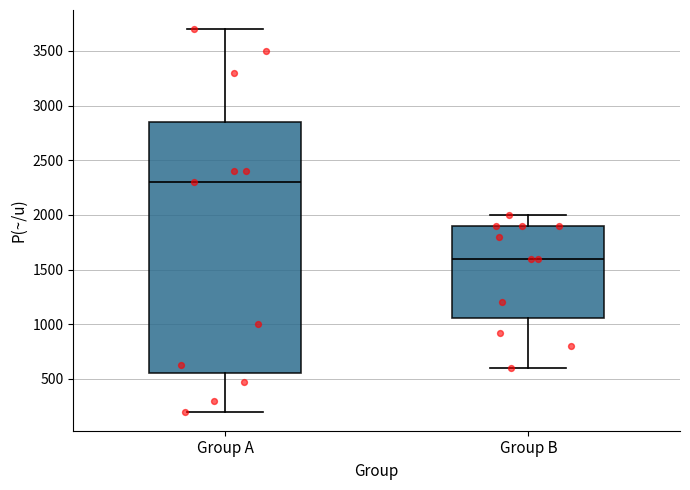

Reading left to right, read every box against the y-axis: the position of its median line, the range the box covers, and the ends of its whiskers. The values are not printed on the chart, so give them approximately, as read against the axis.

Group A: median 2300, box 550 to 2850, whiskers 200 to 3700
Group B: median 1600, box 1050 to 1900, whiskers 600 to 2000